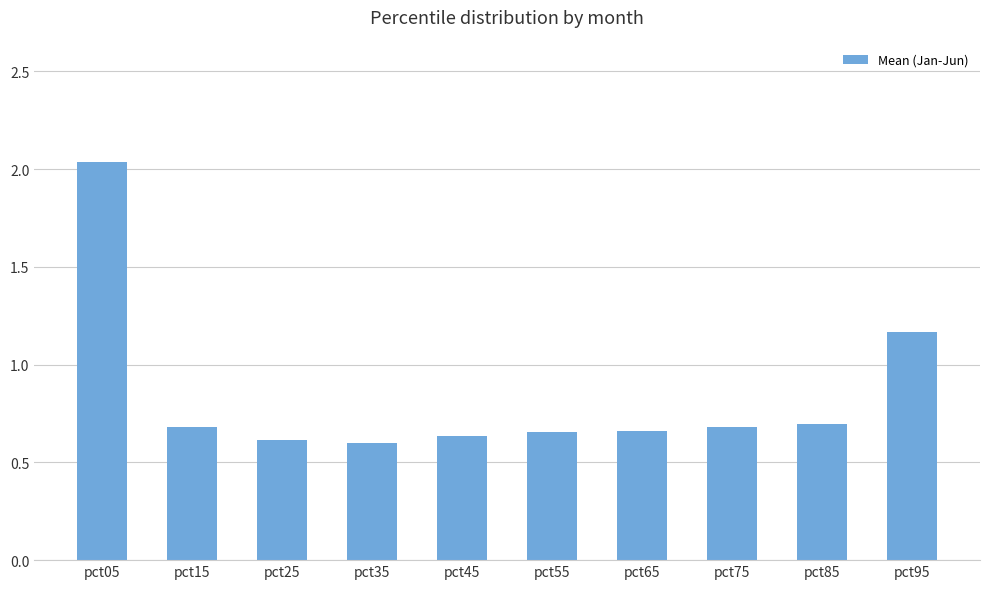

Which category has the highest value across all series?

pct05